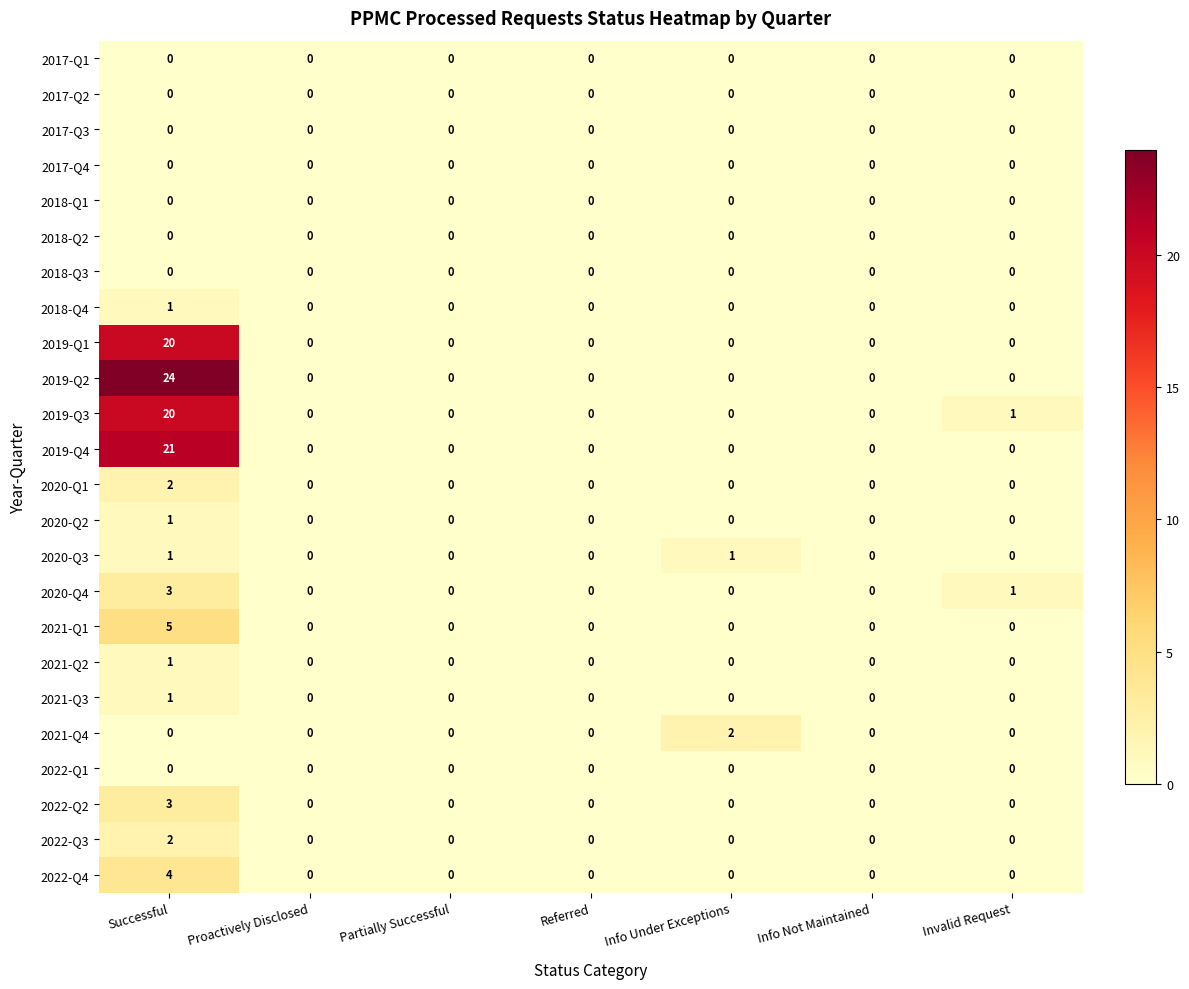

What is the difference between the highest and lowest values at Successful?

24